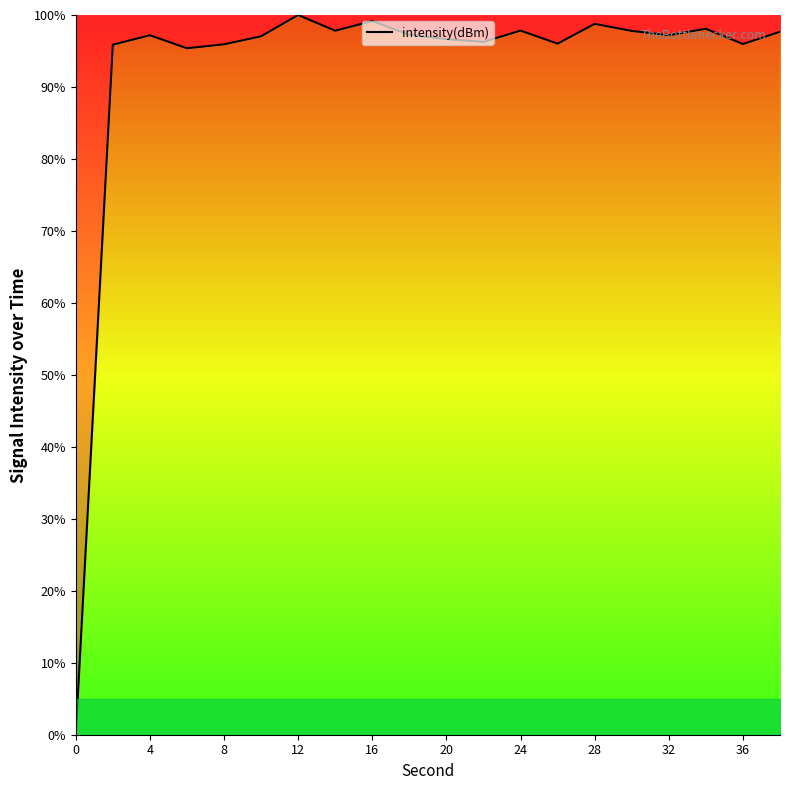

What is the greatest value displayed?

100.0